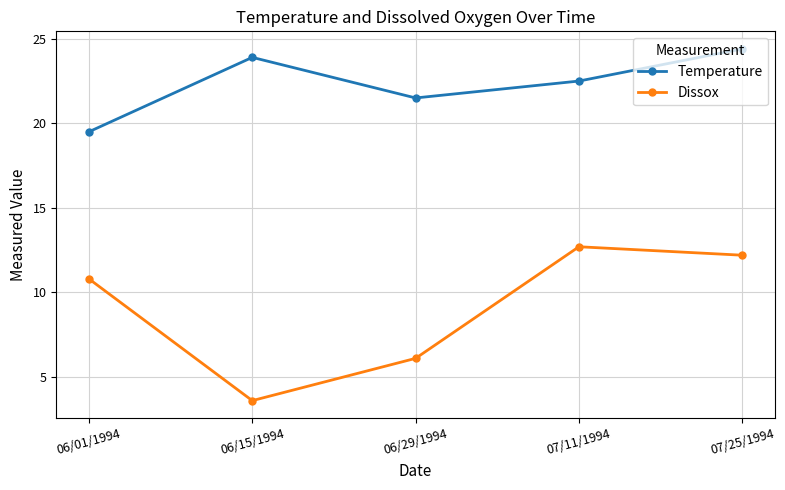

Where is the first local minimum for Dissox?

06/15/1994